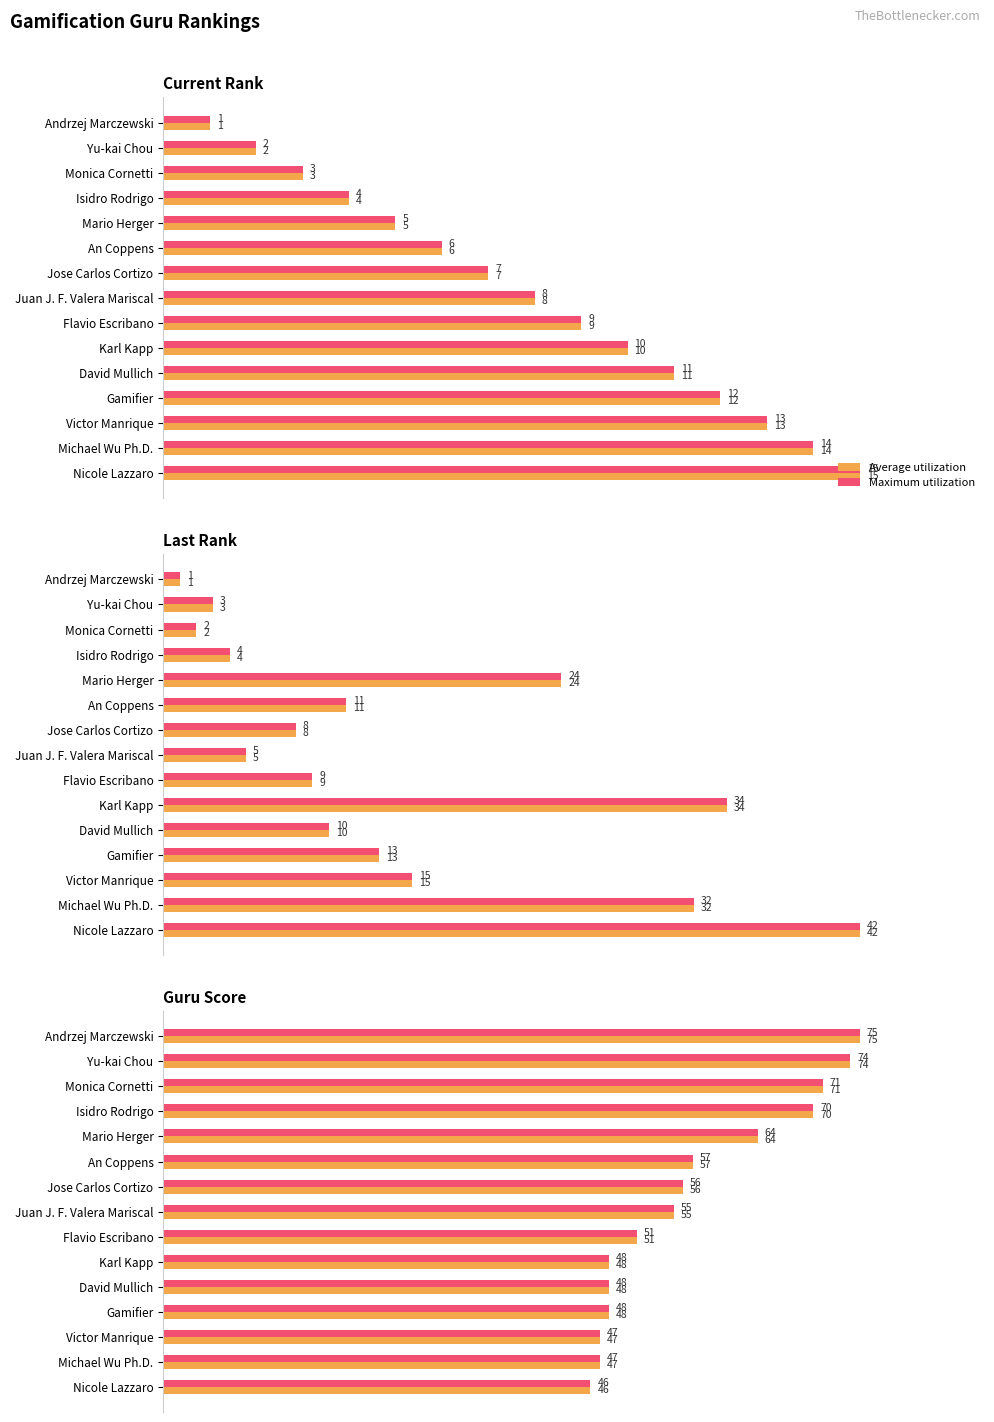

What is the maximum value shown in the chart?

75